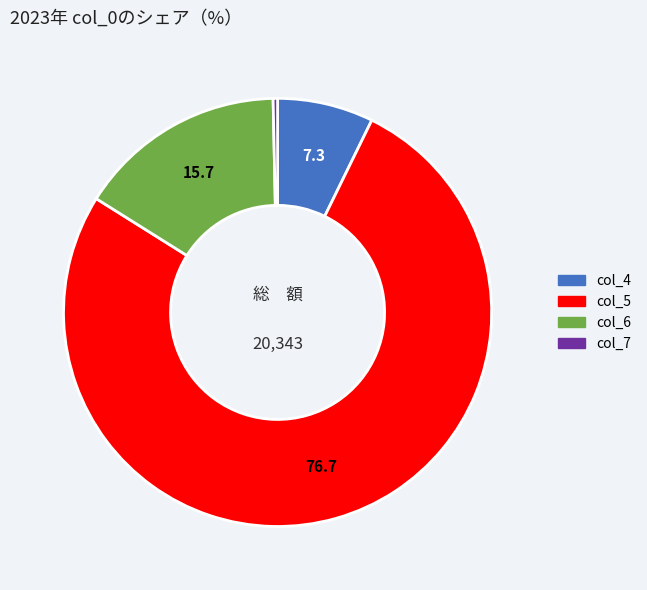

Which slice is the smallest?

col_7